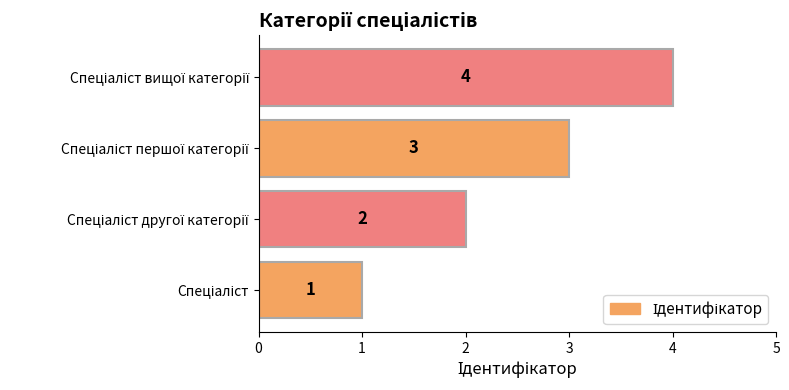

How many distinct data groups are displayed?

1